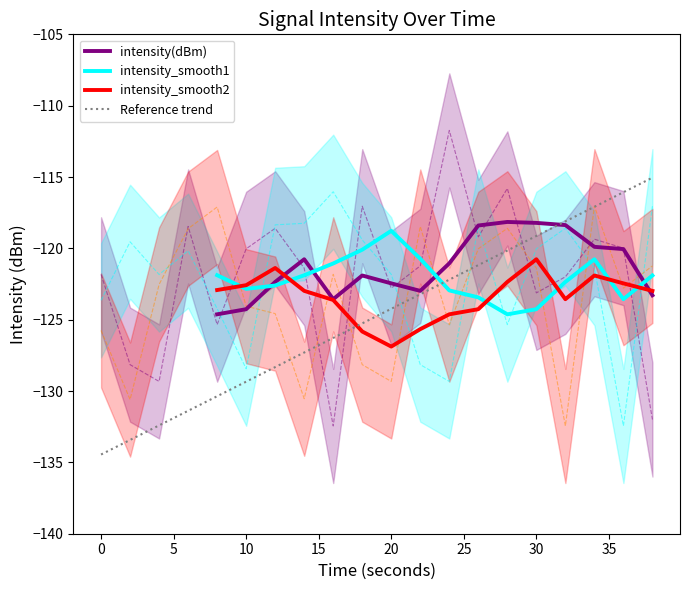

True or false: intensity_smooth2 has a value of -122.6 at 10.

True